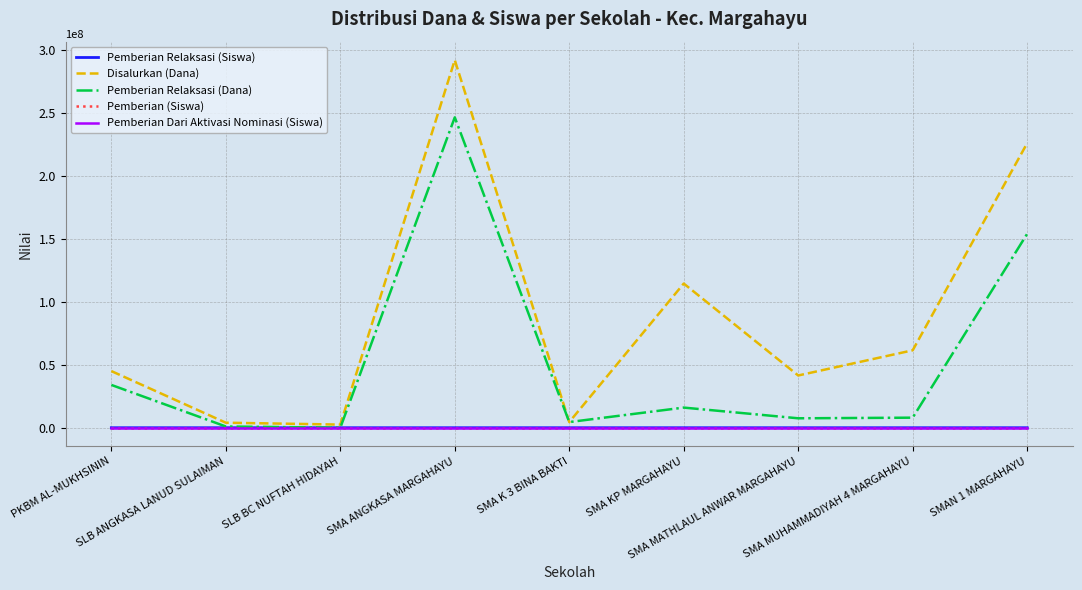

Which series has the largest total across all categories?

Disalurkan (Dana)